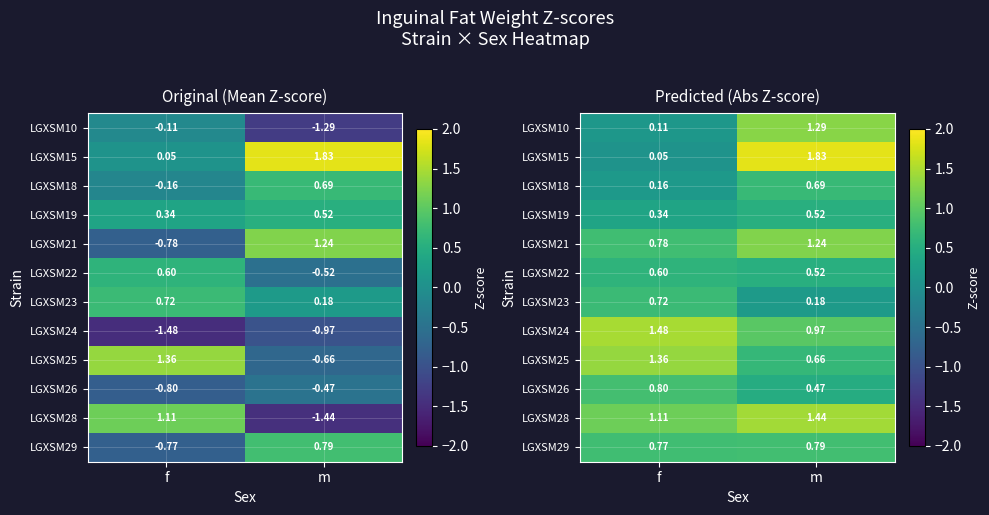

What is the total value across all series at m?

10.6